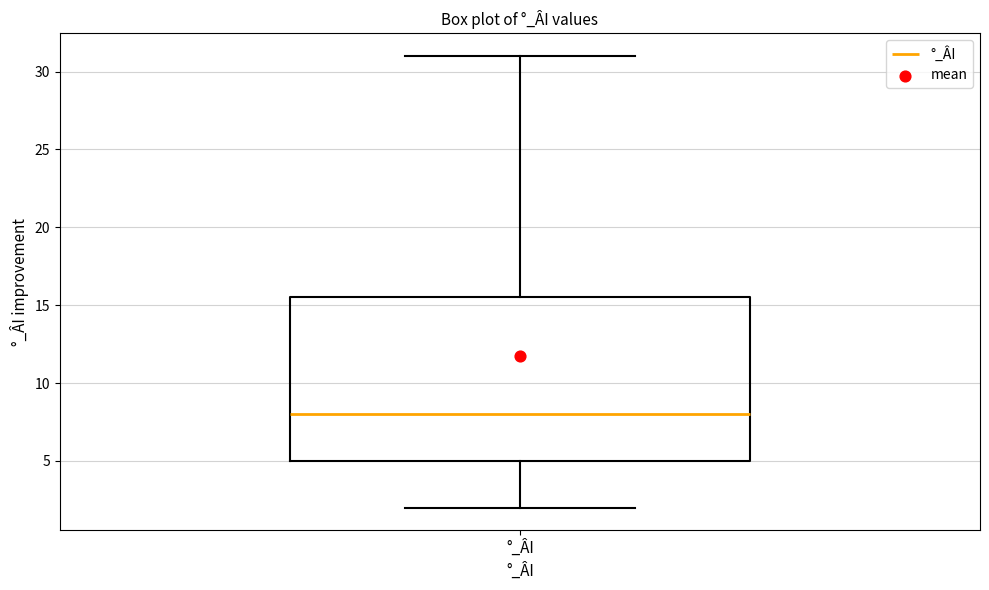

Transcribe this box plot: give where the median line is, the range the box spans, and where the two whiskers end, as read against the y-axis. The values are not printed on the chart, so give them approximately, as read against the axis.

median 8.0, box 5.0 to 15.5, whiskers 2.0 to 31.0